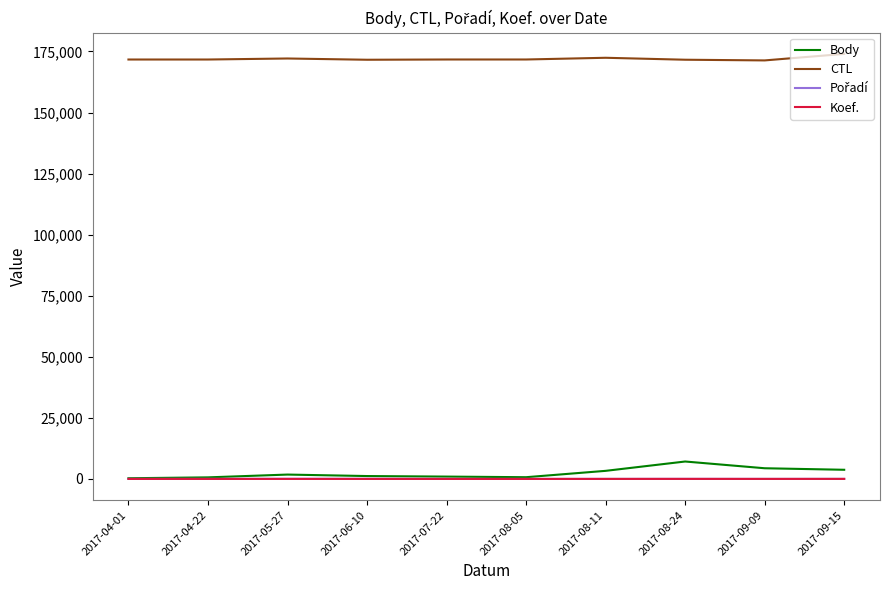

What is the total value across all series at 2017-09-09?

175719